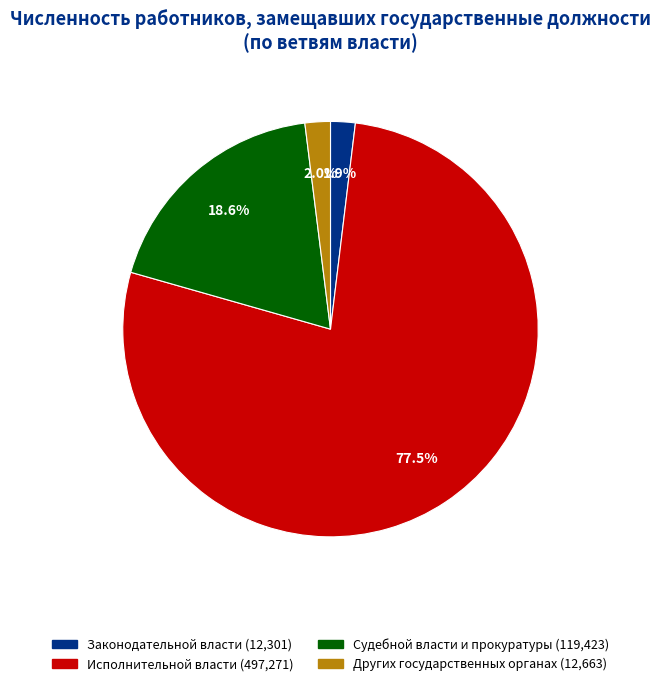

True or false: Законодательной власти accounts for 10% of the total.

False